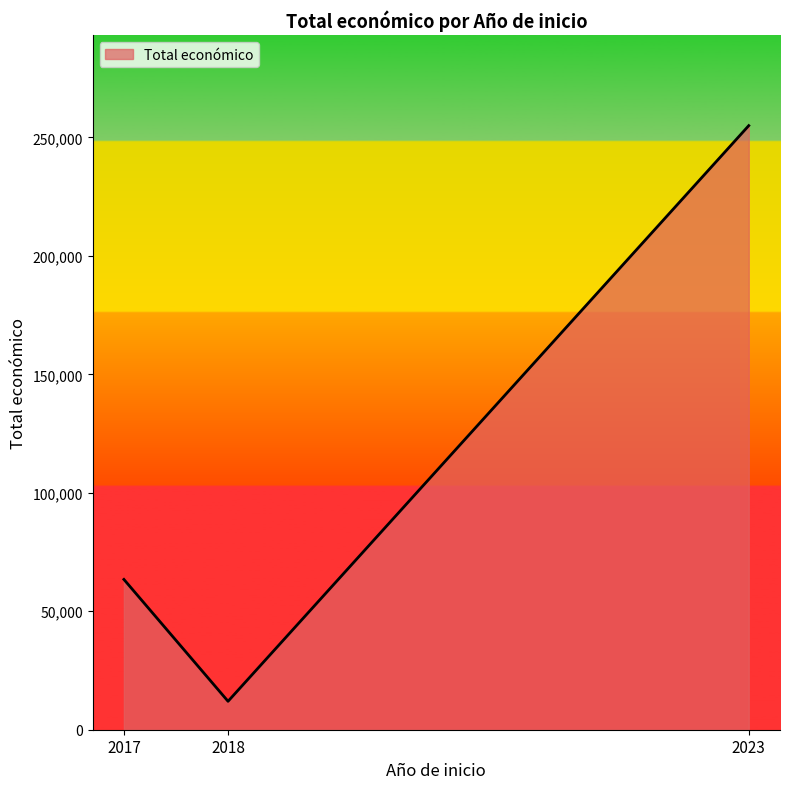

What is the change in value from 2018 to 2023?

+242993